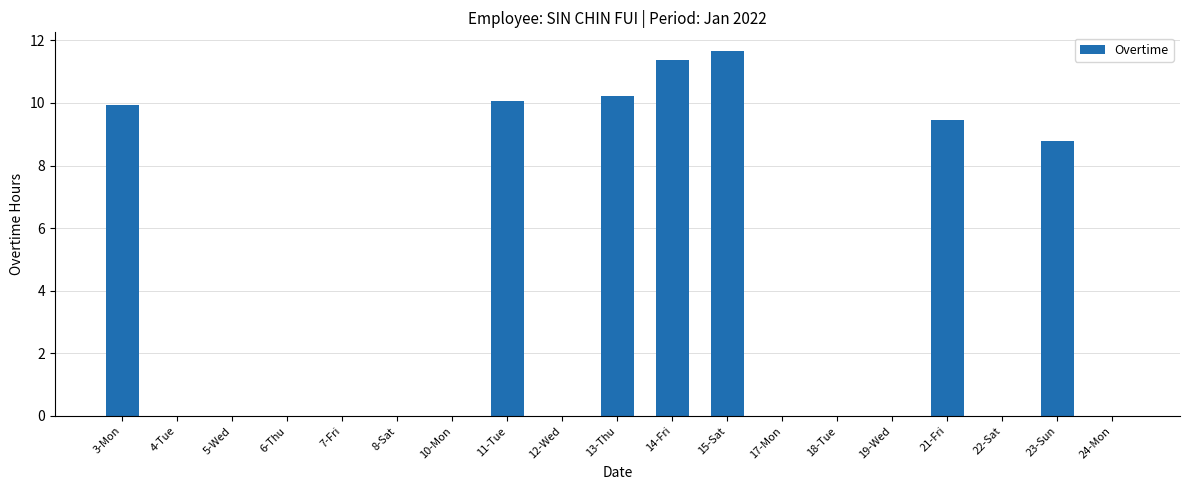

Between 17-Mon and 13-Thu, which is larger?

13-Thu